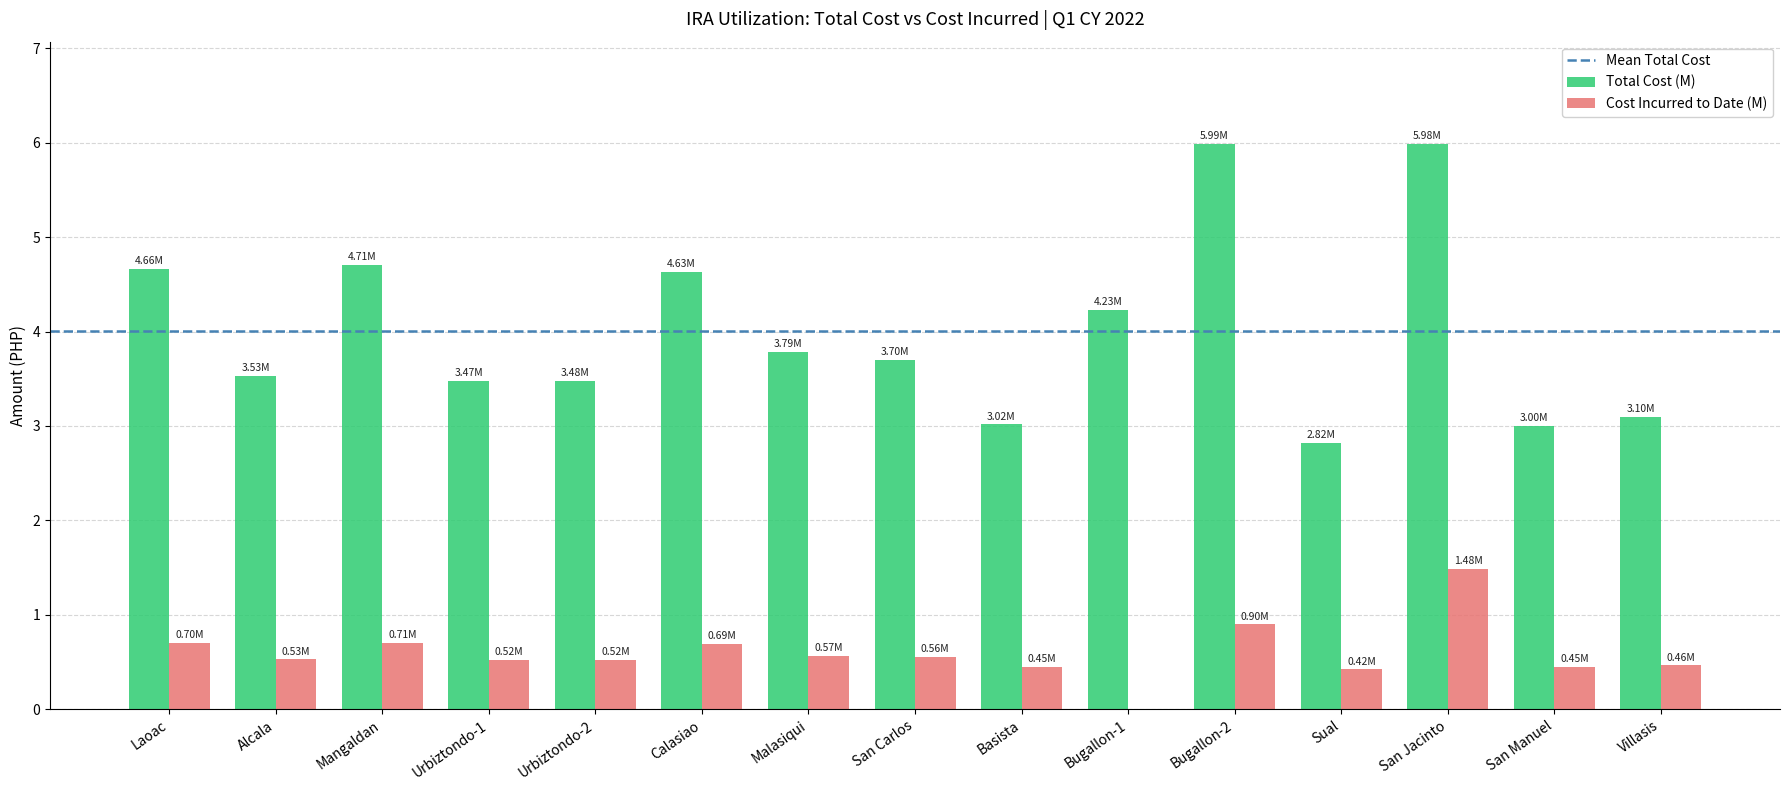

What is the sum of all Total Cost (M) values?

60.1